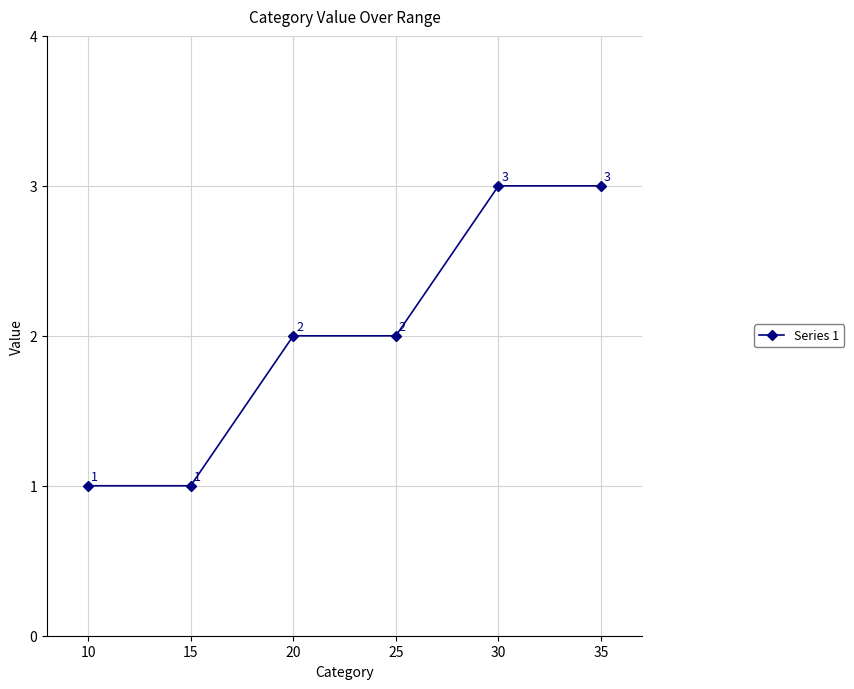

How many data points are less than 2?

2